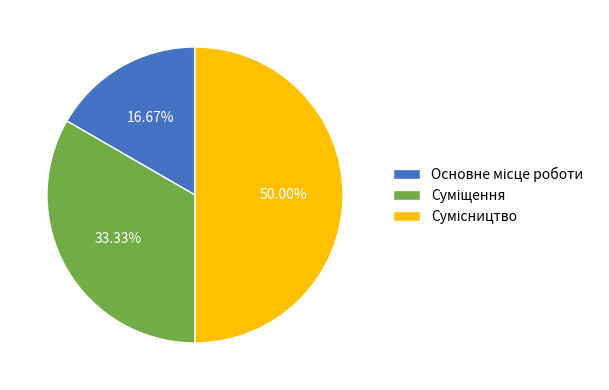

What is the change in value from Основне місце роботи to Сумісництво?

+2